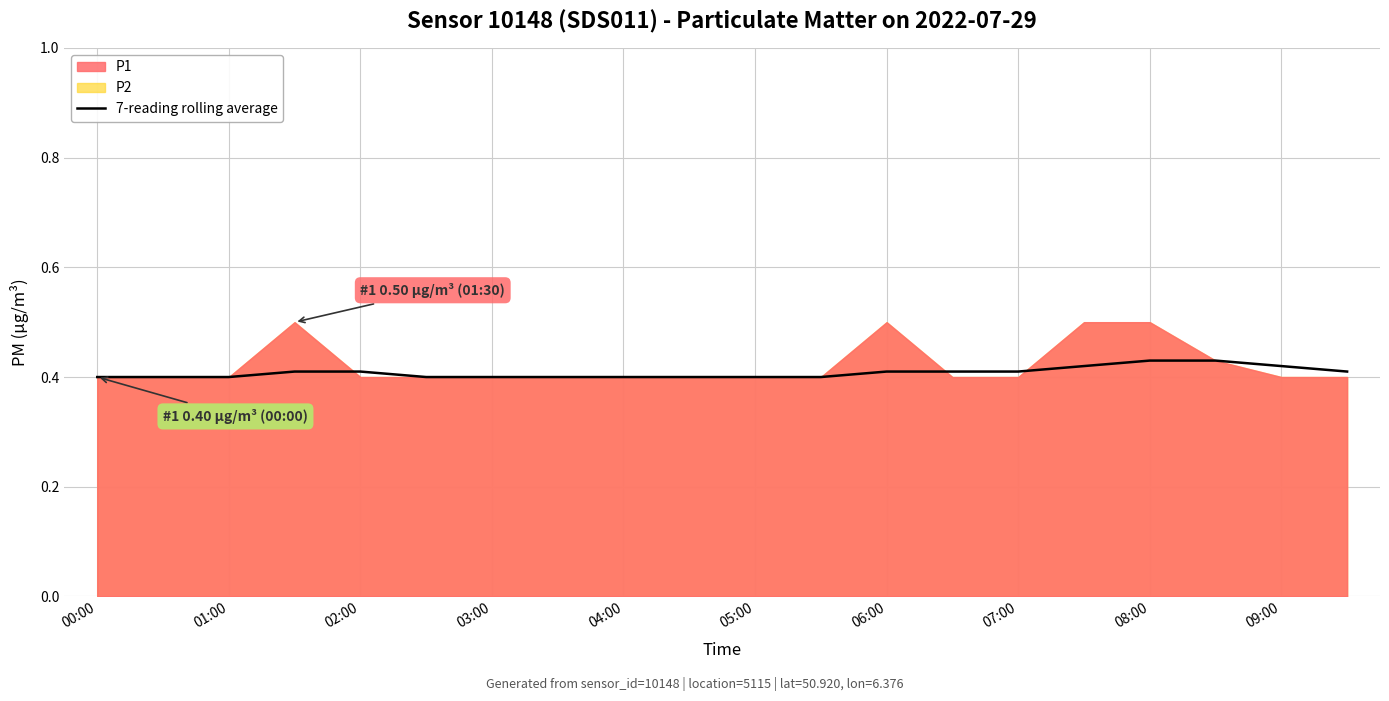

Is it true that 7-reading rolling average equals 0.4 at 05:00?

True